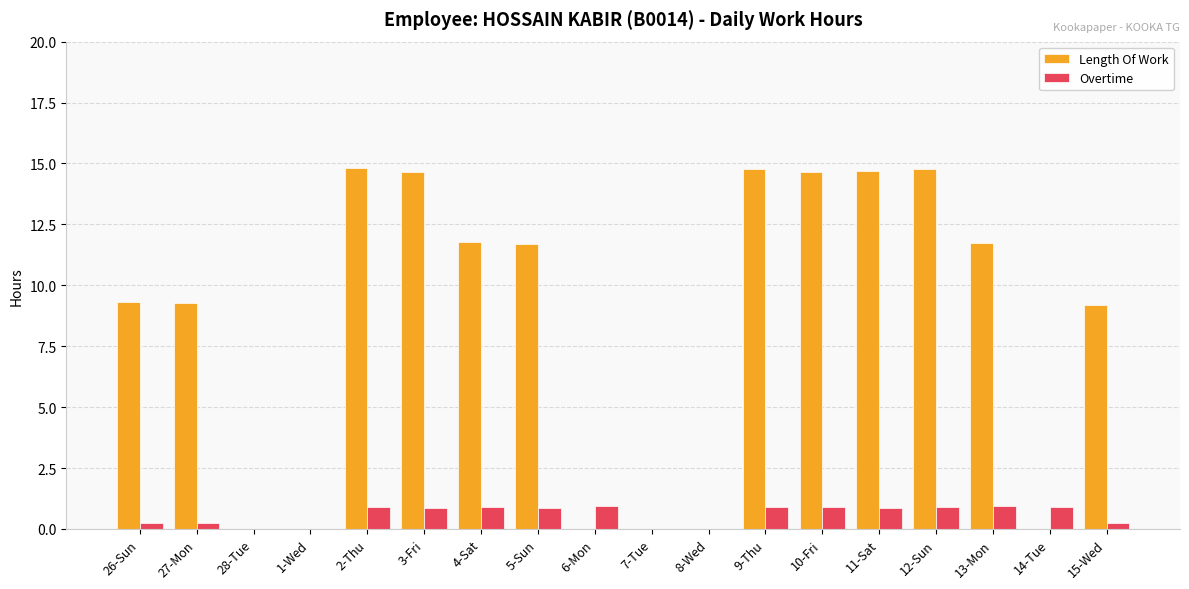

Which series has the largest total across all categories?

Length Of Work